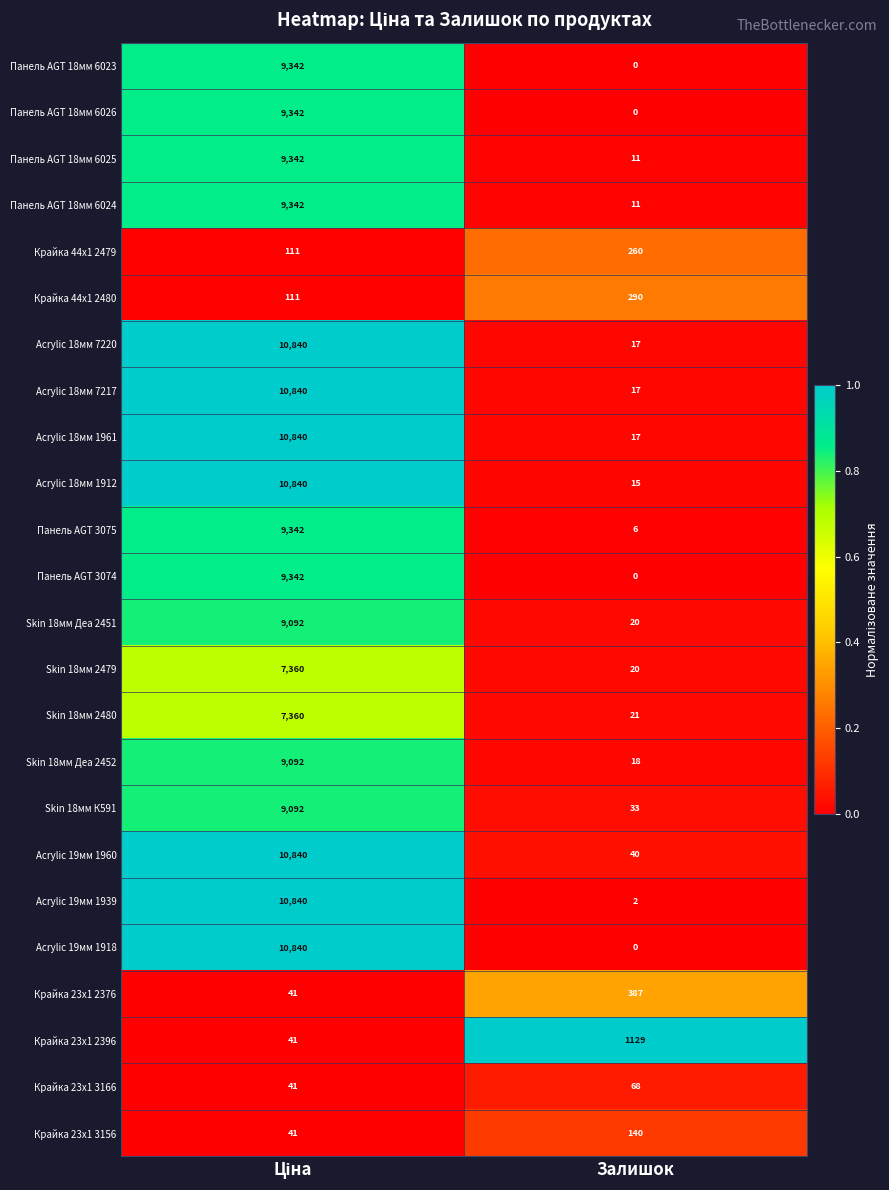

What is the sum of all Крайка 44x1 2480 values?

401